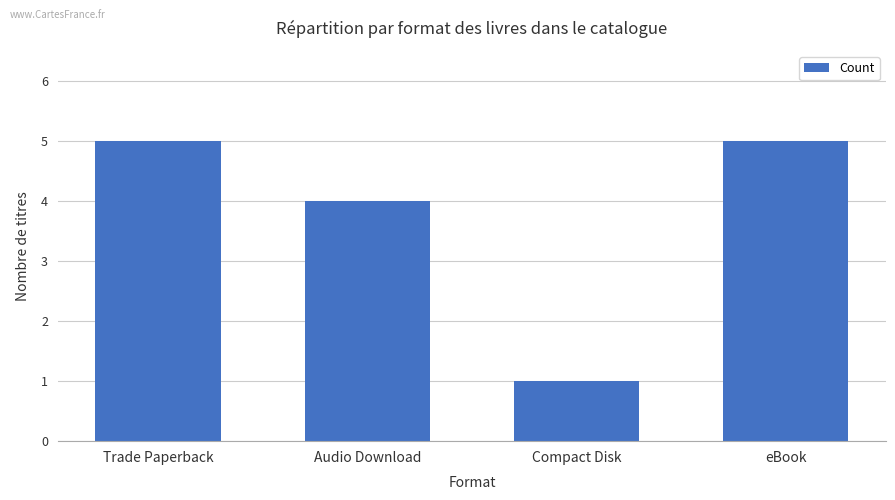

Which has a higher value, Audio Download or eBook?

eBook